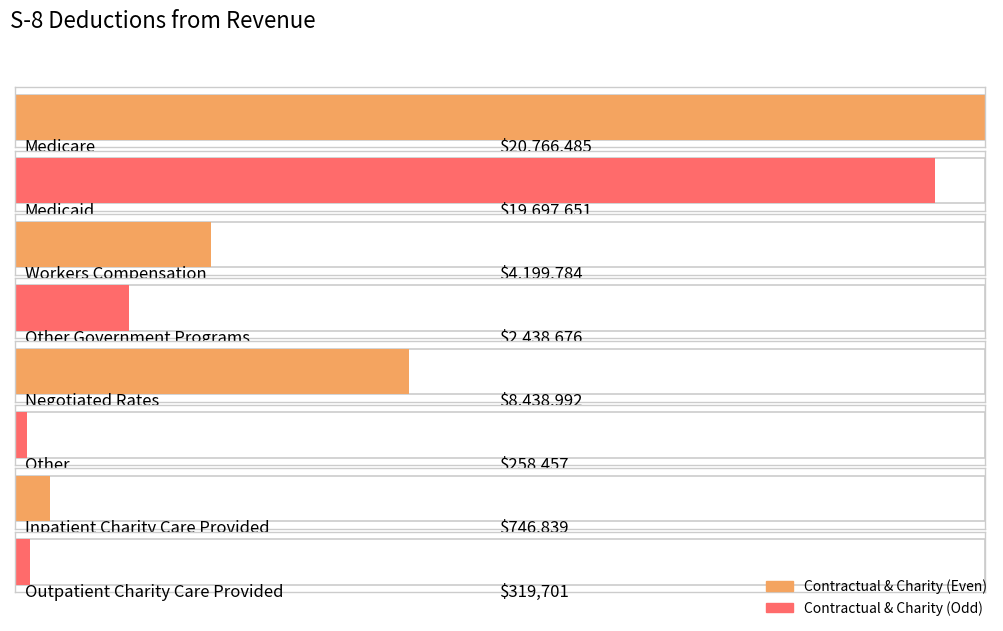

Approximately how many times larger is the value at Medicare compared to Other?

80.3